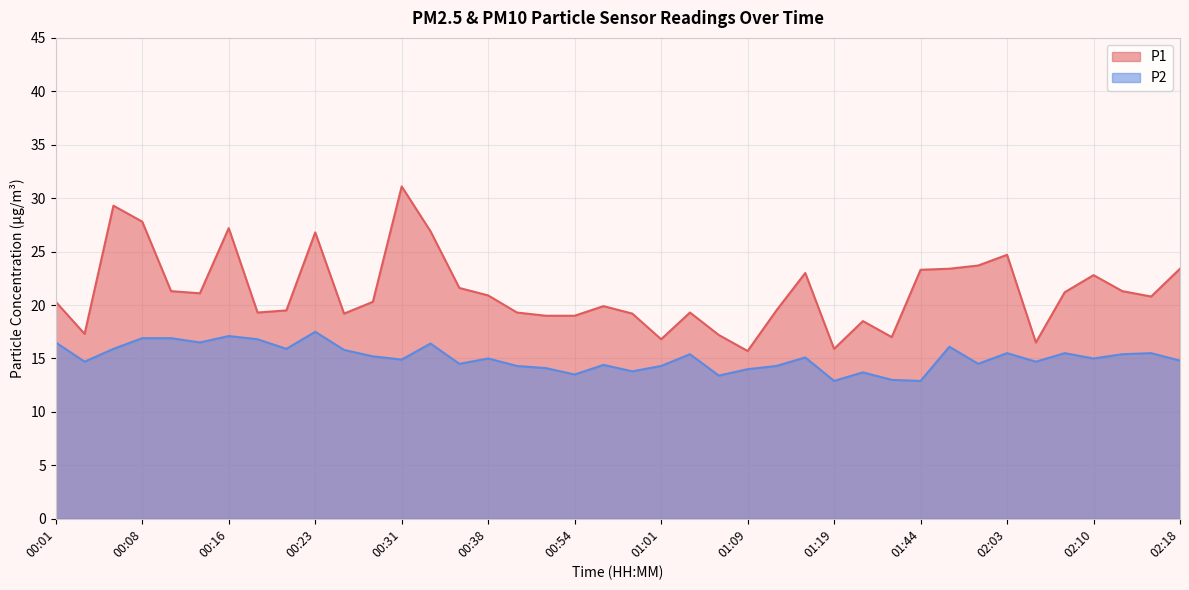

Reading left to right, list all the values displayed in this chart.

P1: 20.3	17.3	29.3	27.8	21.3	21.1	27.2	19.3	19.5	26.8	19.2	20.3	31.1	26.9	21.6	20.9	19.3	19.0	19.0	19.9	19.2	16.8	19.3	17.2	15.7	19.5	23.0	15.9	18.5	17.0	23.3	23.4	23.7	24.7	16.5	21.2	22.8	21.3	20.8	23.4
P2: 16.5	14.7	15.9	16.9	16.9	16.5	17.1	16.8	15.9	17.5	15.8	15.2	14.9	16.4	14.5	15.0	14.3	14.1	13.5	14.4	13.8	14.3	15.4	13.4	14.0	14.3	15.1	12.9	13.7	13.0	12.9	16.1	14.5	15.5	14.7	15.5	15.0	15.4	15.5	14.8